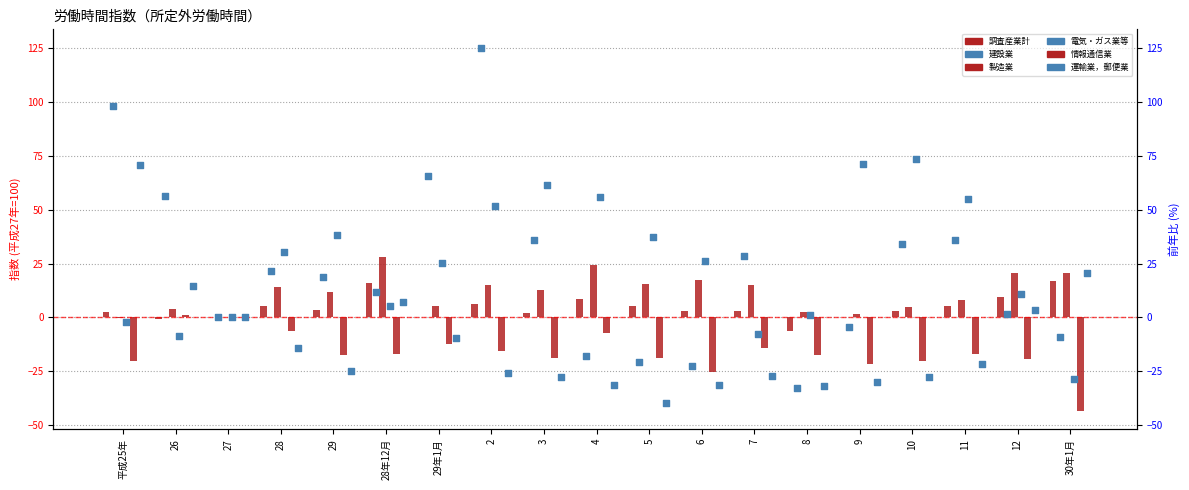

Which series contains the highest Y value?

建設業